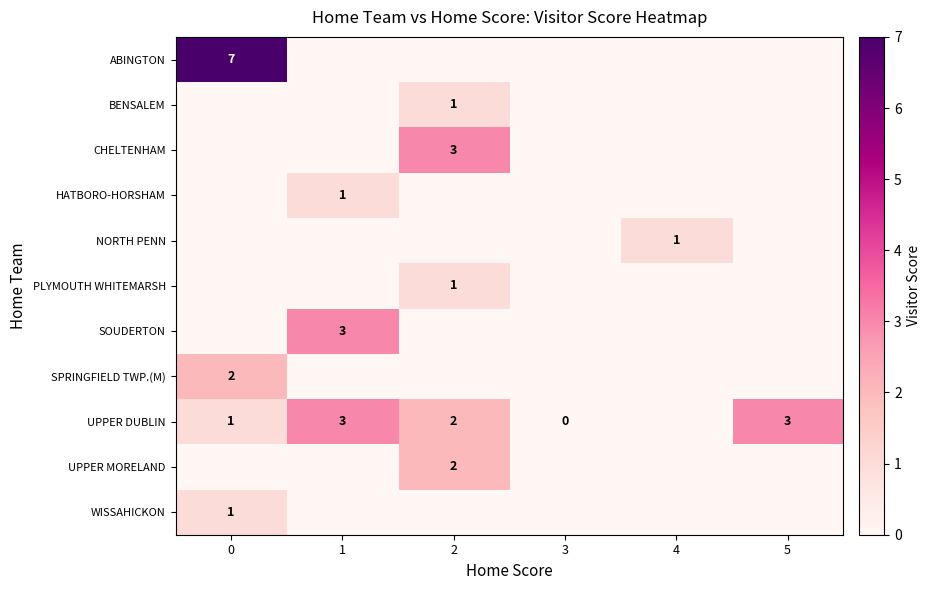

What is the sum of the UPPER DUBLIN values at 2 and 5?

5